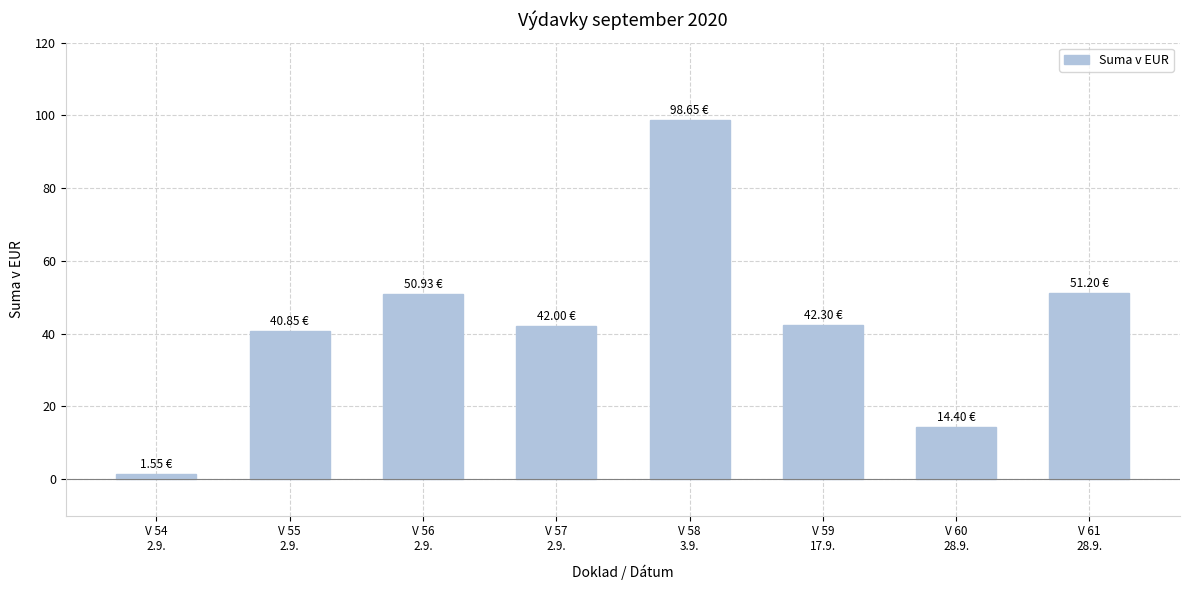

What position from the right is V 59
17.9.?

3